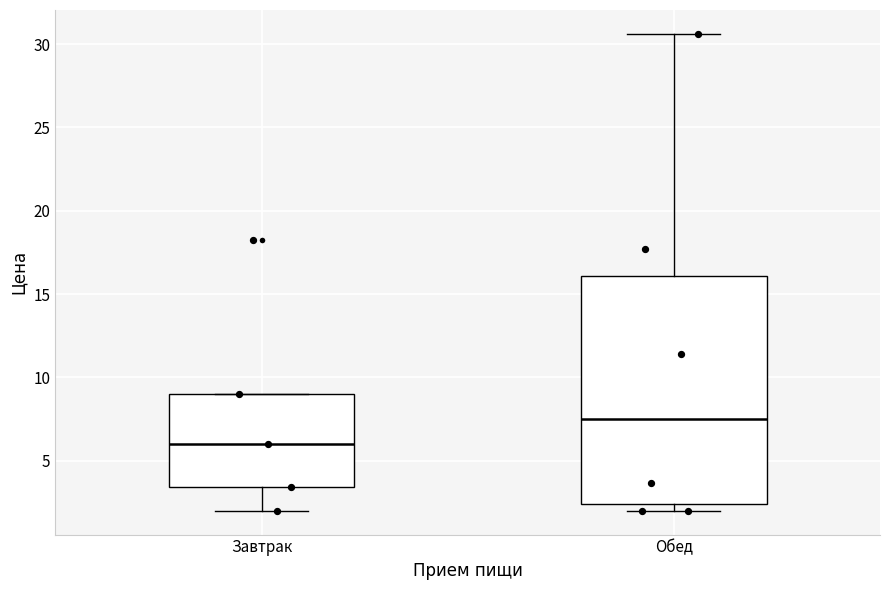

Comparing the boxes themselves (not the whiskers), which one is the tallest?

Обед